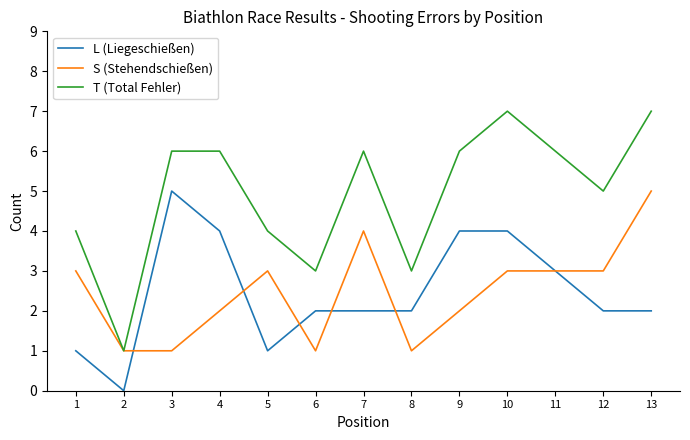

True or false: T (Total Fehler) has a value of 6 at 9.

True